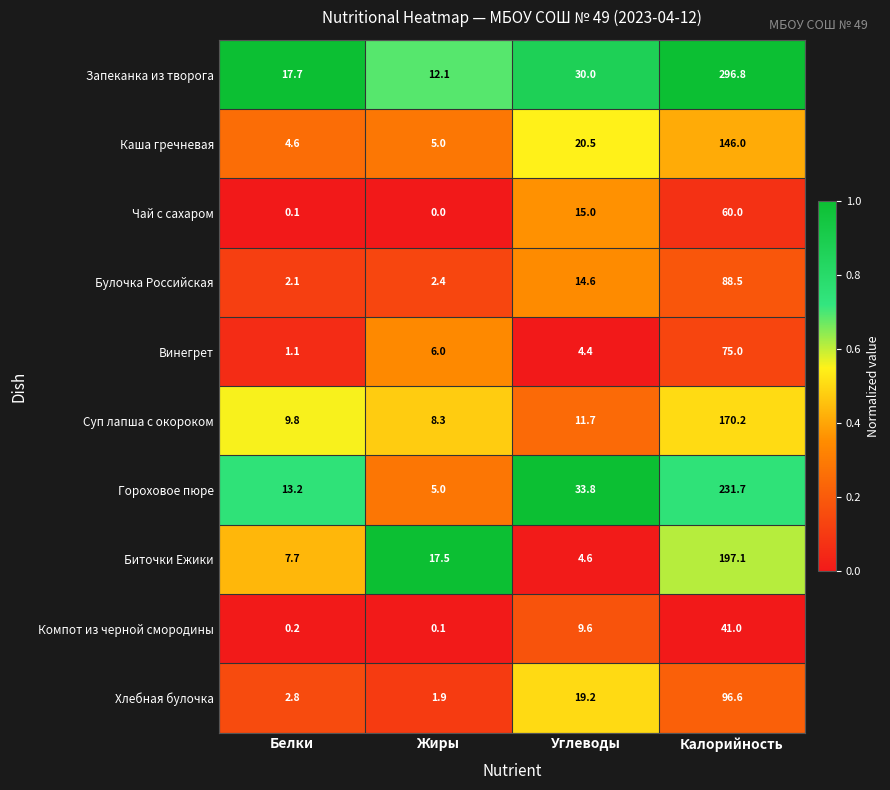

What is the greatest value displayed?

296.8